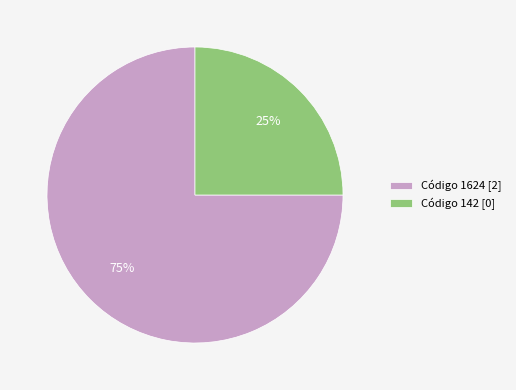

To the nearest percent, what is the combined percentage of Código 142 [0] and Código 1624 [2]?

100%